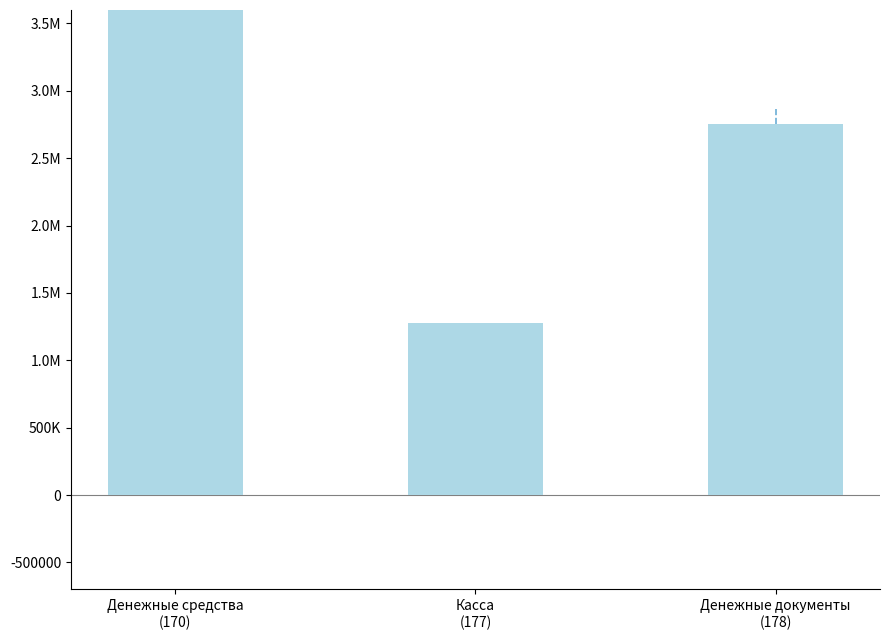

What is the smallest value displayed?

1274015.4